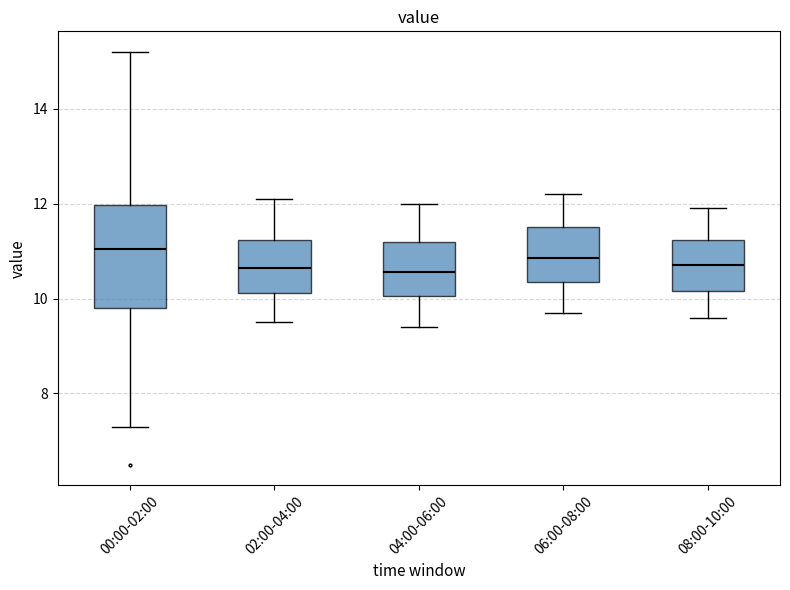

Which box is the tallest, from its lower edge to its upper edge?

00:00-02:00